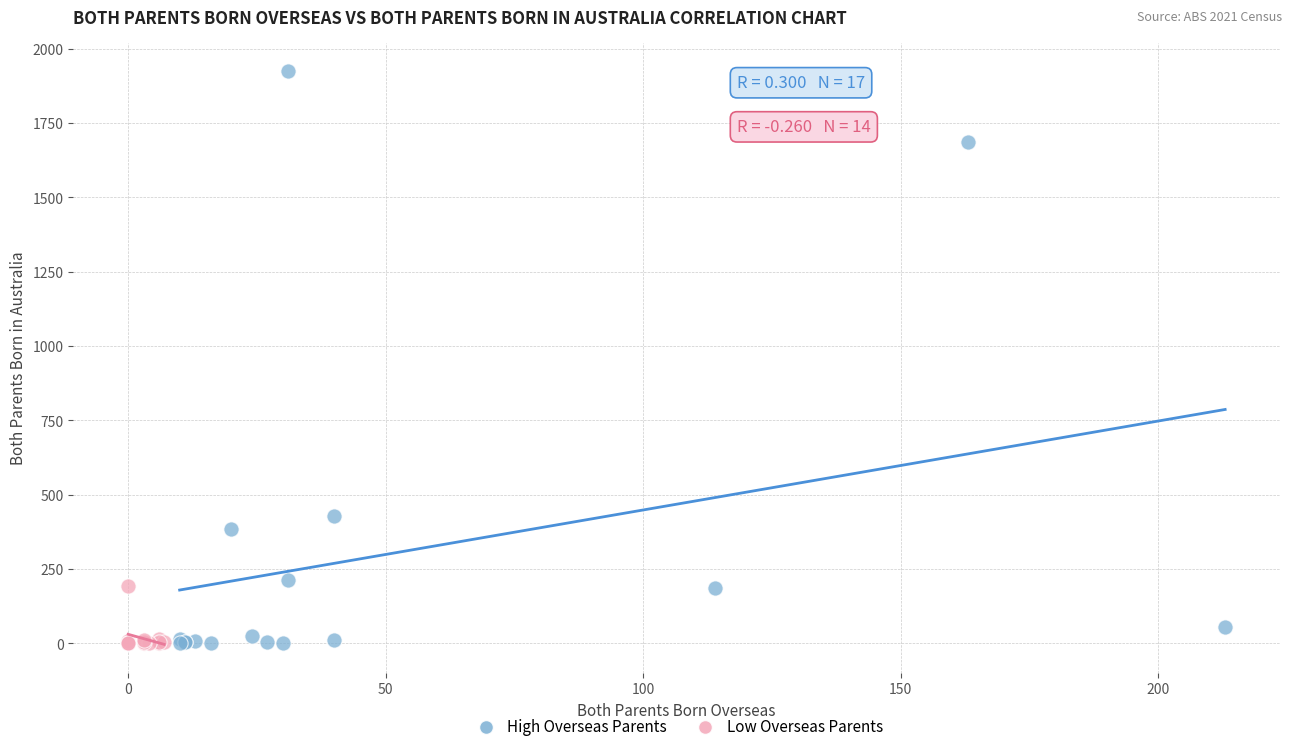

Which series contains the highest Y value?

High Overseas Parents